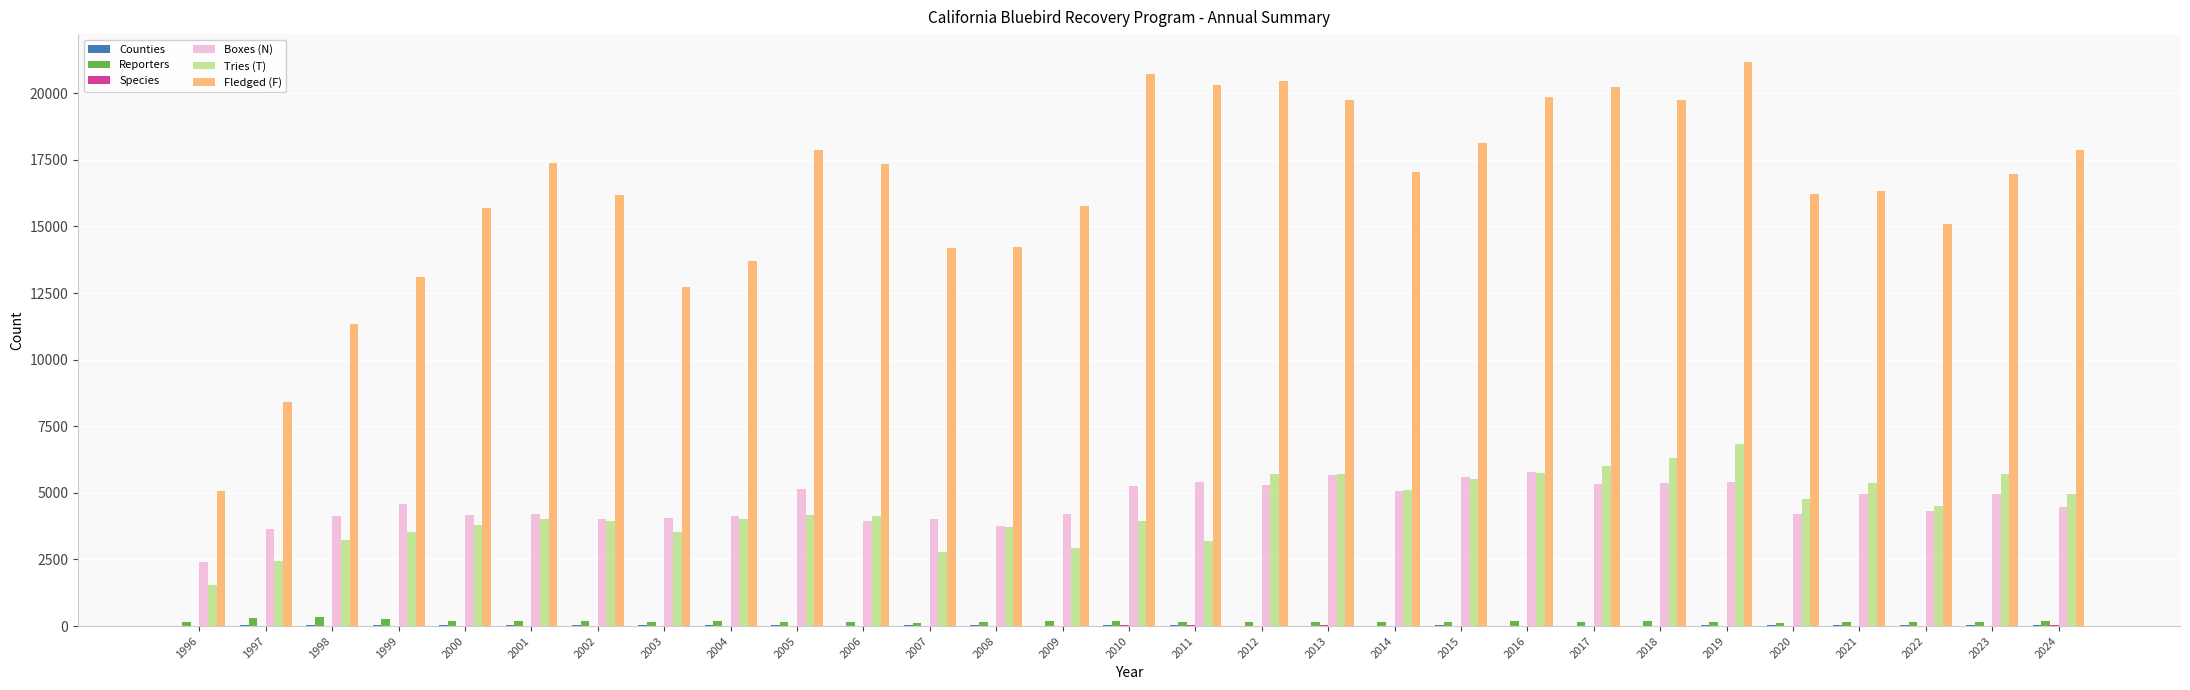

Which series has the largest total across all categories?

Fledged (F)